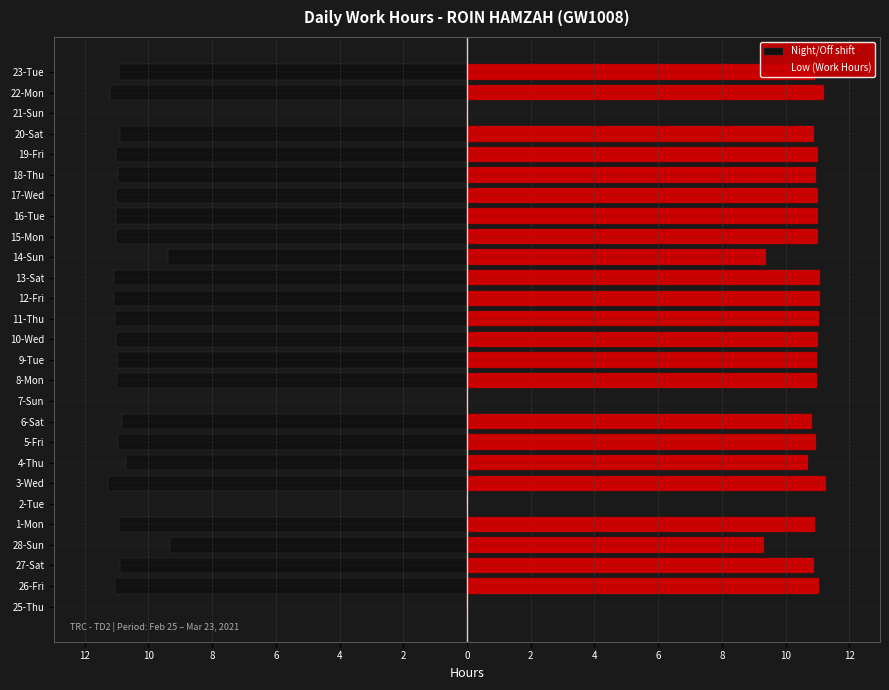

Count the number of categories in the chart.

27